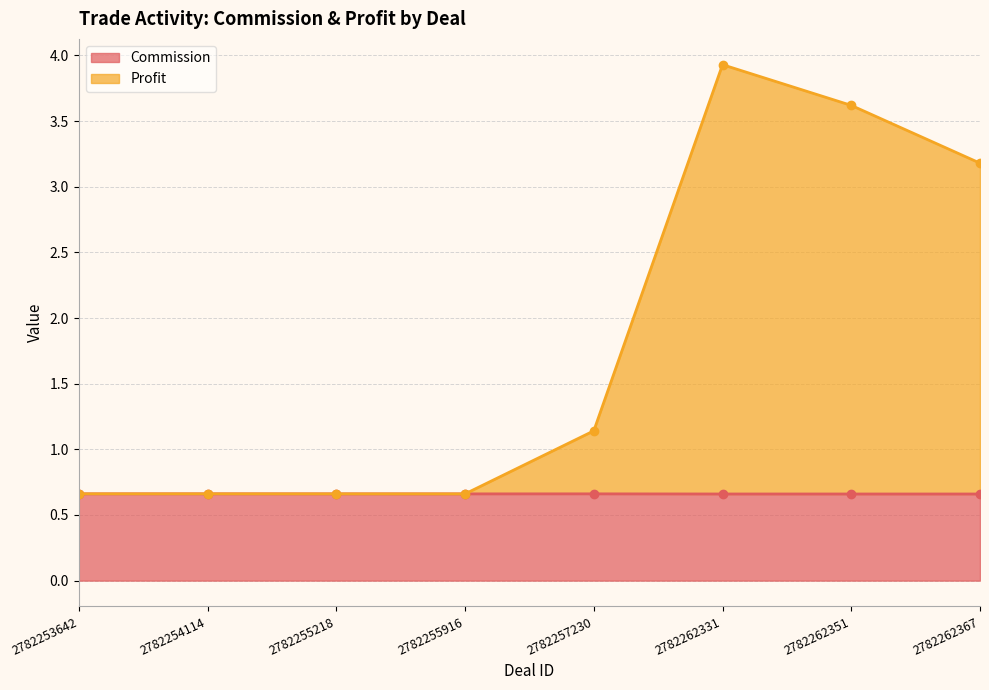

The value of Profit at 2782254114 is 0.7. True or false?

True